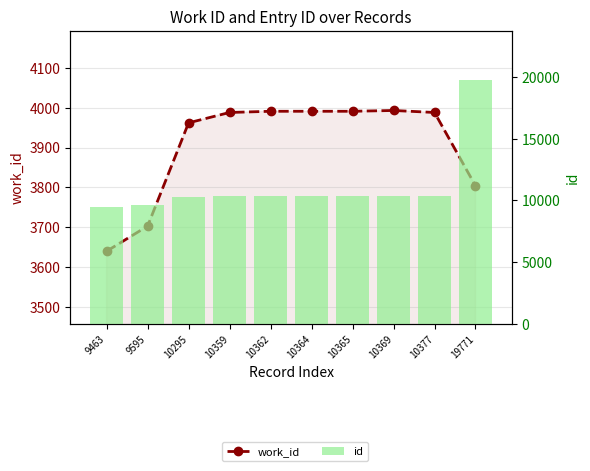

What is the total value across all series at 10295?

14257